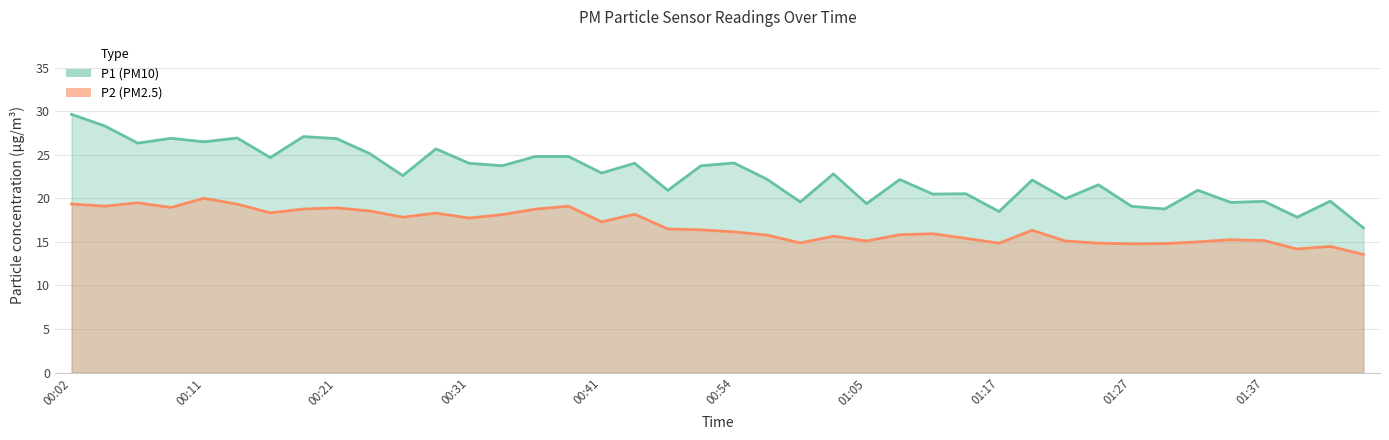

Reading left to right, transcribe all the data shown in this chart.

P1: 29.6	28.3	26.3	26.9	26.5	26.9	24.7	27.1	26.9	25.1	22.6	25.7	24.0	23.7	24.8	24.8	22.9	24.0	20.9	23.7	24.1	22.2	19.6	22.8	19.4	22.1	20.5	20.5	18.5	22.1	19.9	21.6	19.1	18.8	20.9	19.5	19.6	17.8	19.7	16.6
P2: 19.4	19.1	19.5	18.9	20.0	19.3	18.3	18.8	18.9	18.6	17.8	18.3	17.7	18.1	18.8	19.1	17.3	18.2	16.5	16.4	16.1	15.8	14.9	15.7	15.1	15.8	15.9	15.4	14.8	16.3	15.1	14.8	14.8	14.8	15.0	15.2	15.2	14.2	14.5	13.6